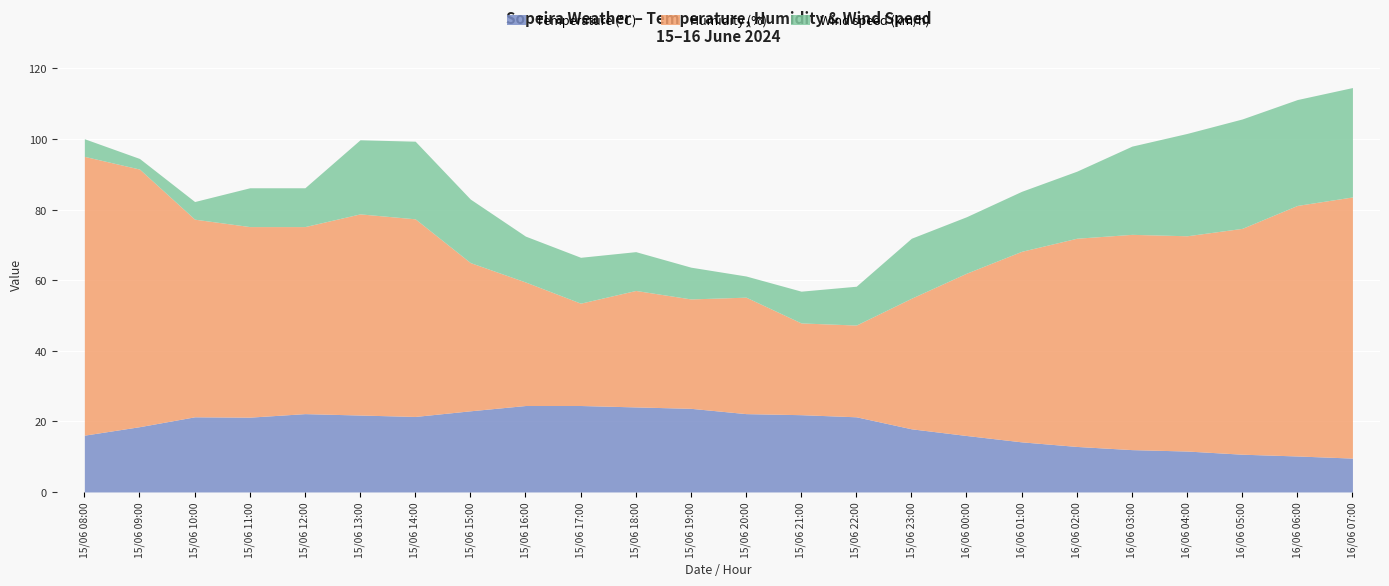

Which series changed the most between 15/06 17:00 and 16/06 03:00?

Humidity (%)